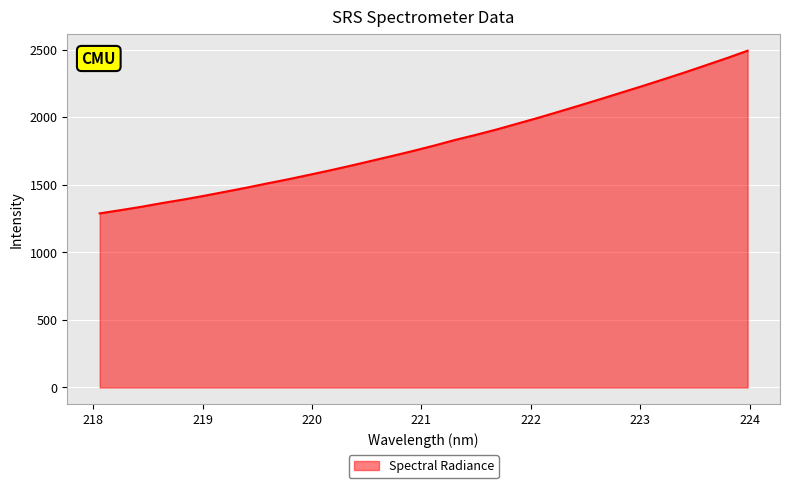

What is the greatest value displayed?

2491.8